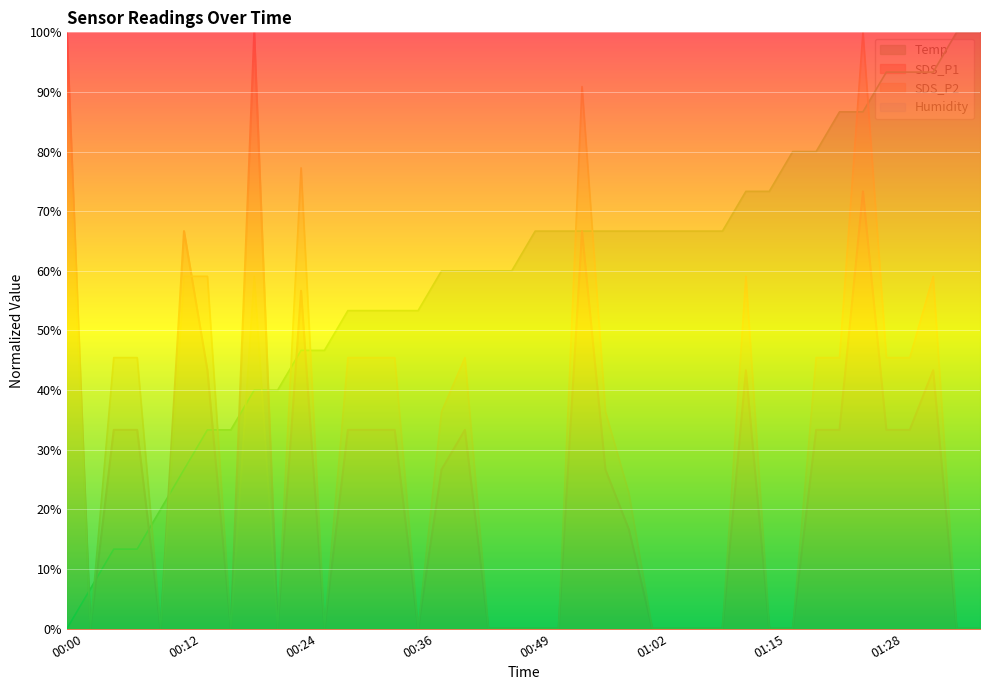

What is the sum of all SDS_P1 values?

10.0